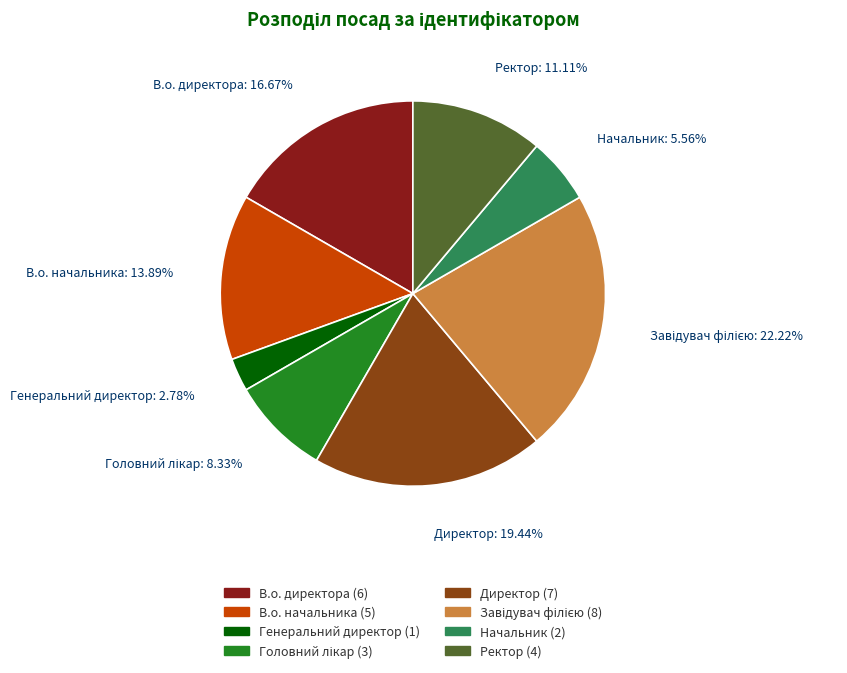

Is it true that Генеральний директор is 3% of the pie?

True